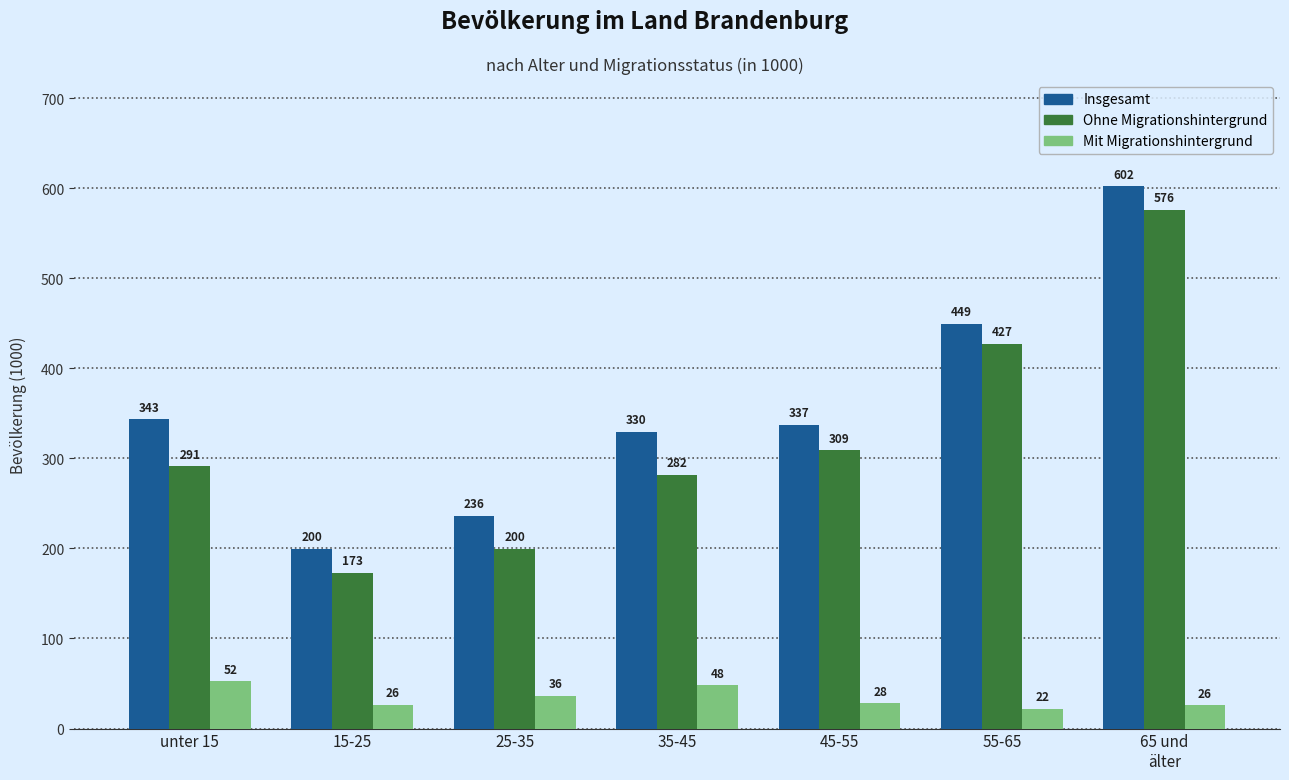

At which label does Mit Migrationshintergrund reach its minimum?

55-65